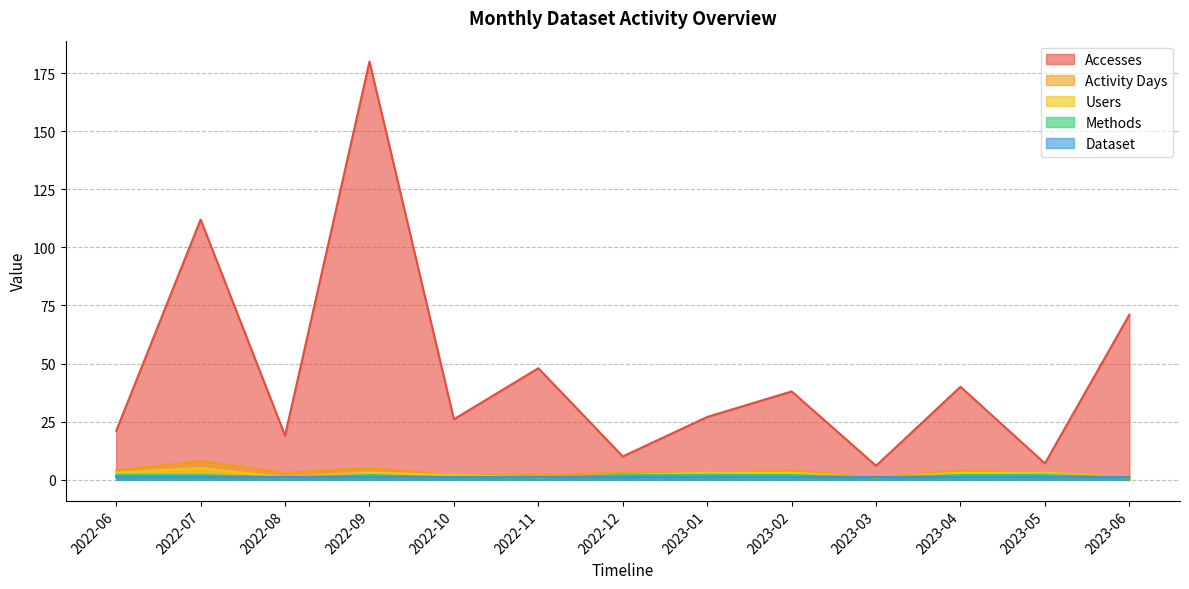

True or false: Methods and Activity Days cross at least once.

False